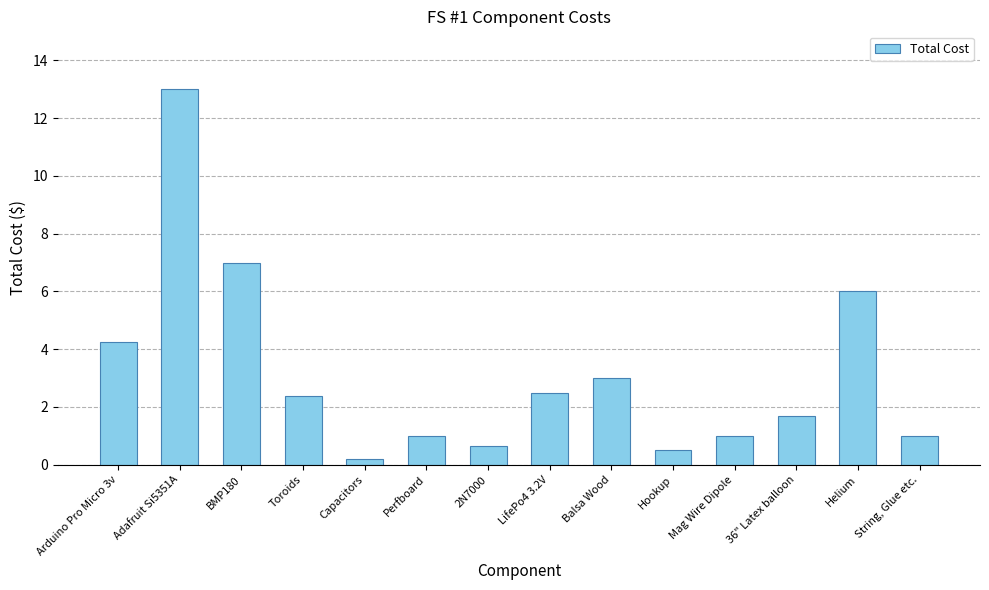

True or false: the data shows 2.7 at 36" Latex balloon.

False